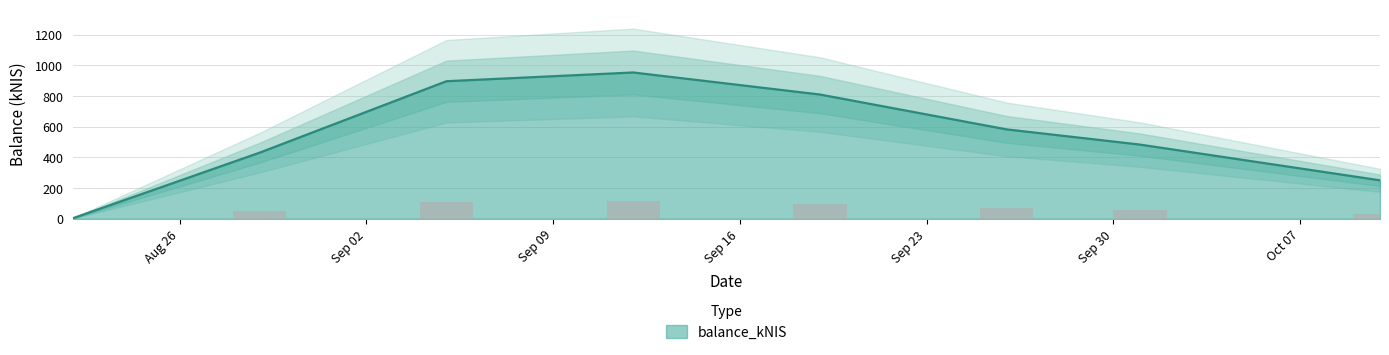

What is the ratio of the value at 2024-09-19 to the value at 2024-10-10?

3.2